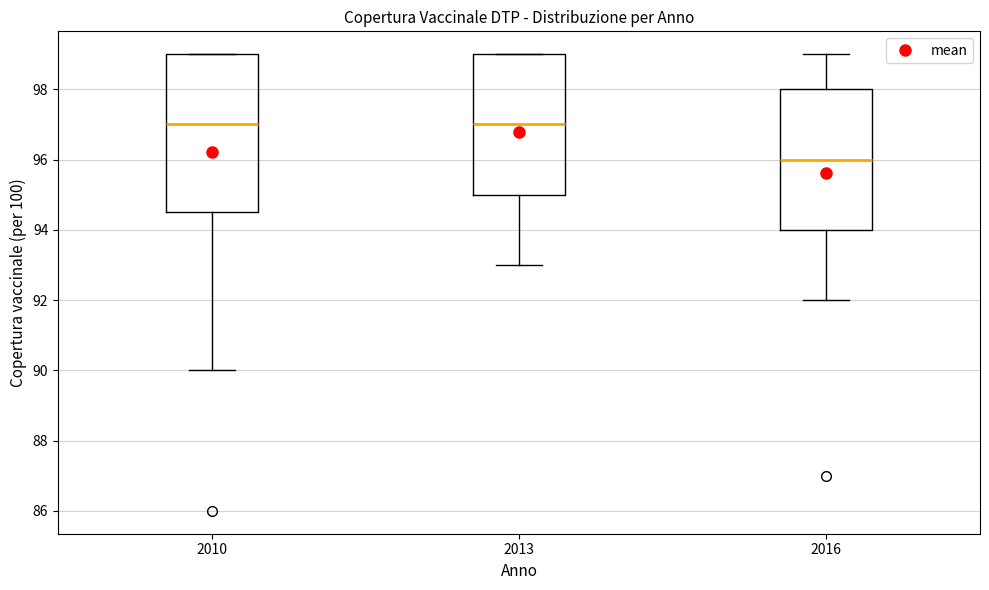

Which box is the tallest, from its lower edge to its upper edge?

2010